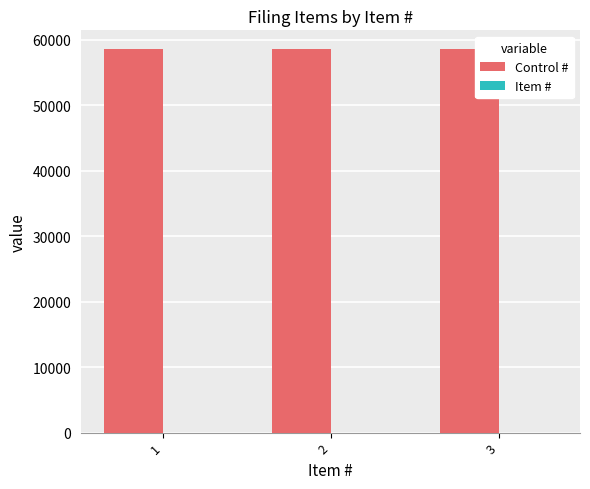

The value of Control # at 1 is 92578. True or false?

False